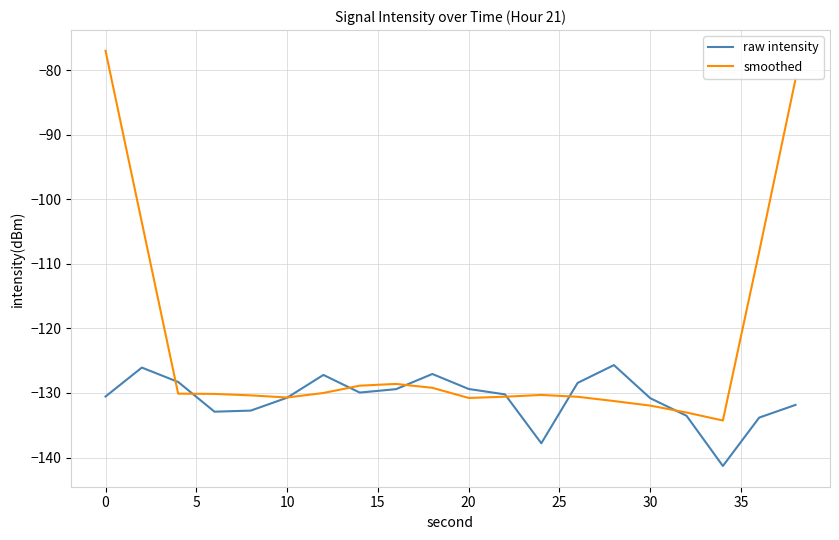

What is the minimum value shown in the chart?

-141.3